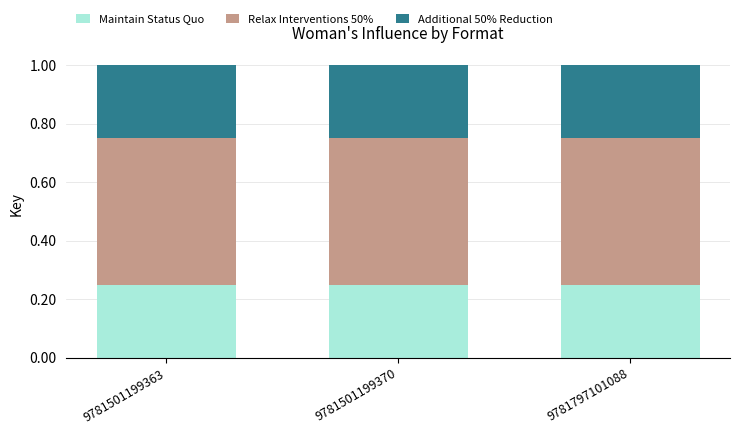

Are the bars horizontal?

No